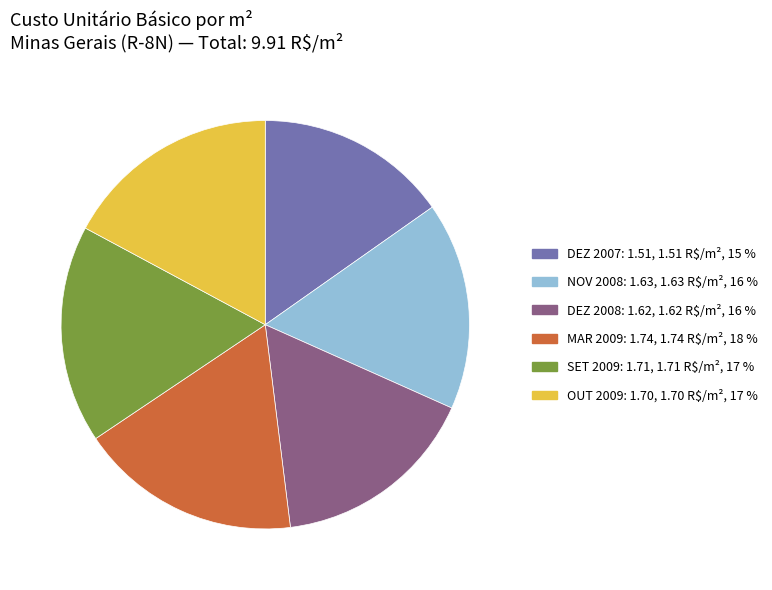

Is there a majority slice in this chart?

No